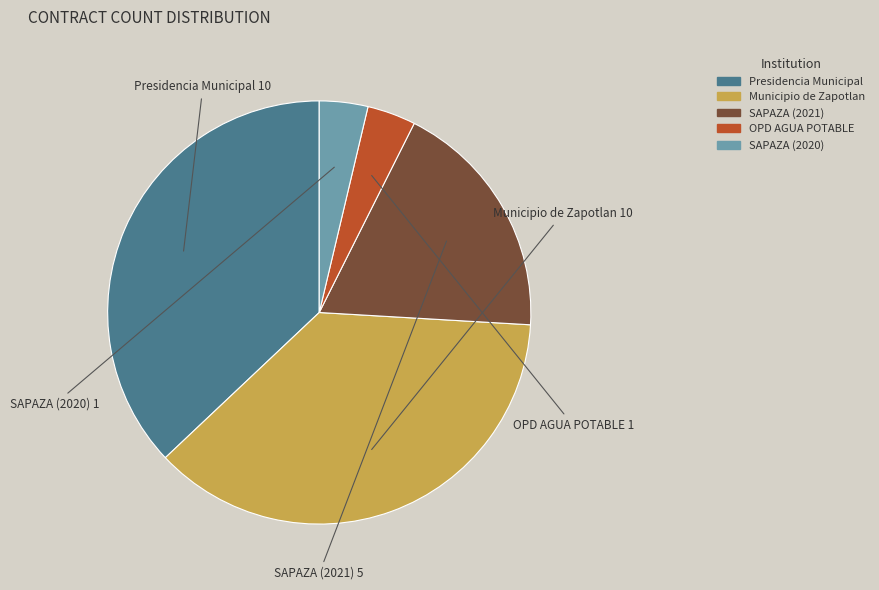

Count the number of slices in the pie.

5